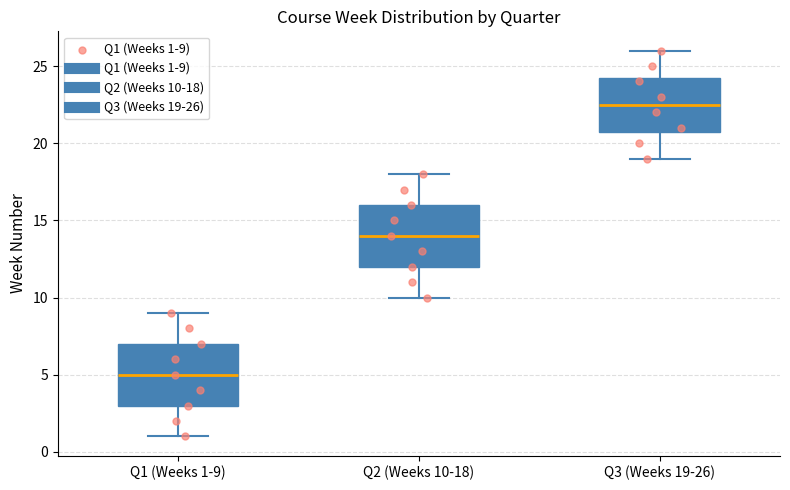

Reading left to right, read every box against the y-axis: the position of its median line, the range the box covers, and the ends of its whiskers. The values are not printed on the chart, so give them approximately, as read against the axis.

Q1 (Weeks 1-9): median 5.0, box 3.0 to 7.0, whiskers 1.0 to 9.0
Q2 (Weeks 10-18): median 14.0, box 12.0 to 16.0, whiskers 10.0 to 18.0
Q3 (Weeks 19-26): median 22.5, box 21.0 to 24.5, whiskers 19.0 to 26.0